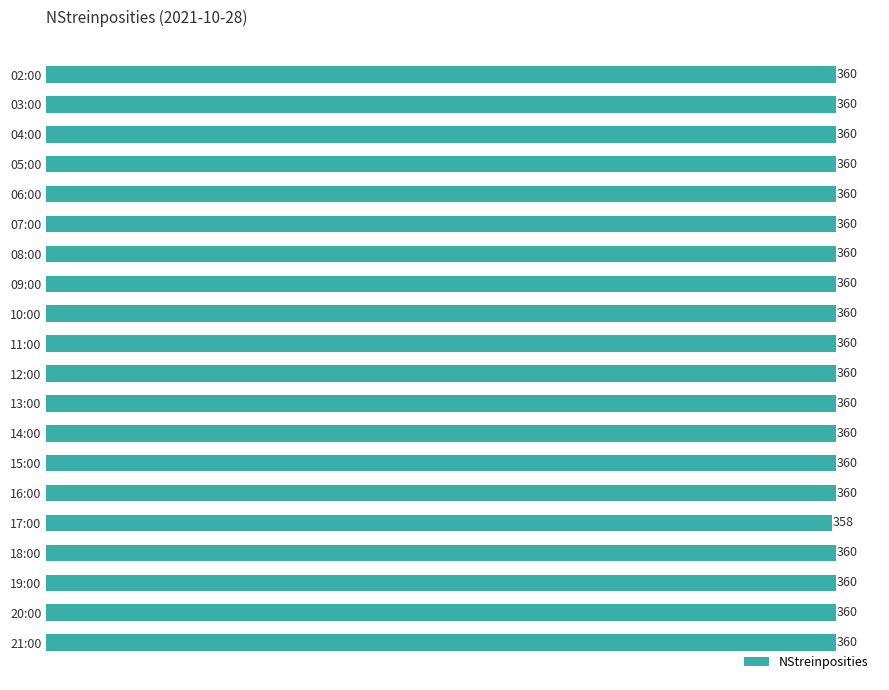

Is it true that the value at 11:00 is 646?

False